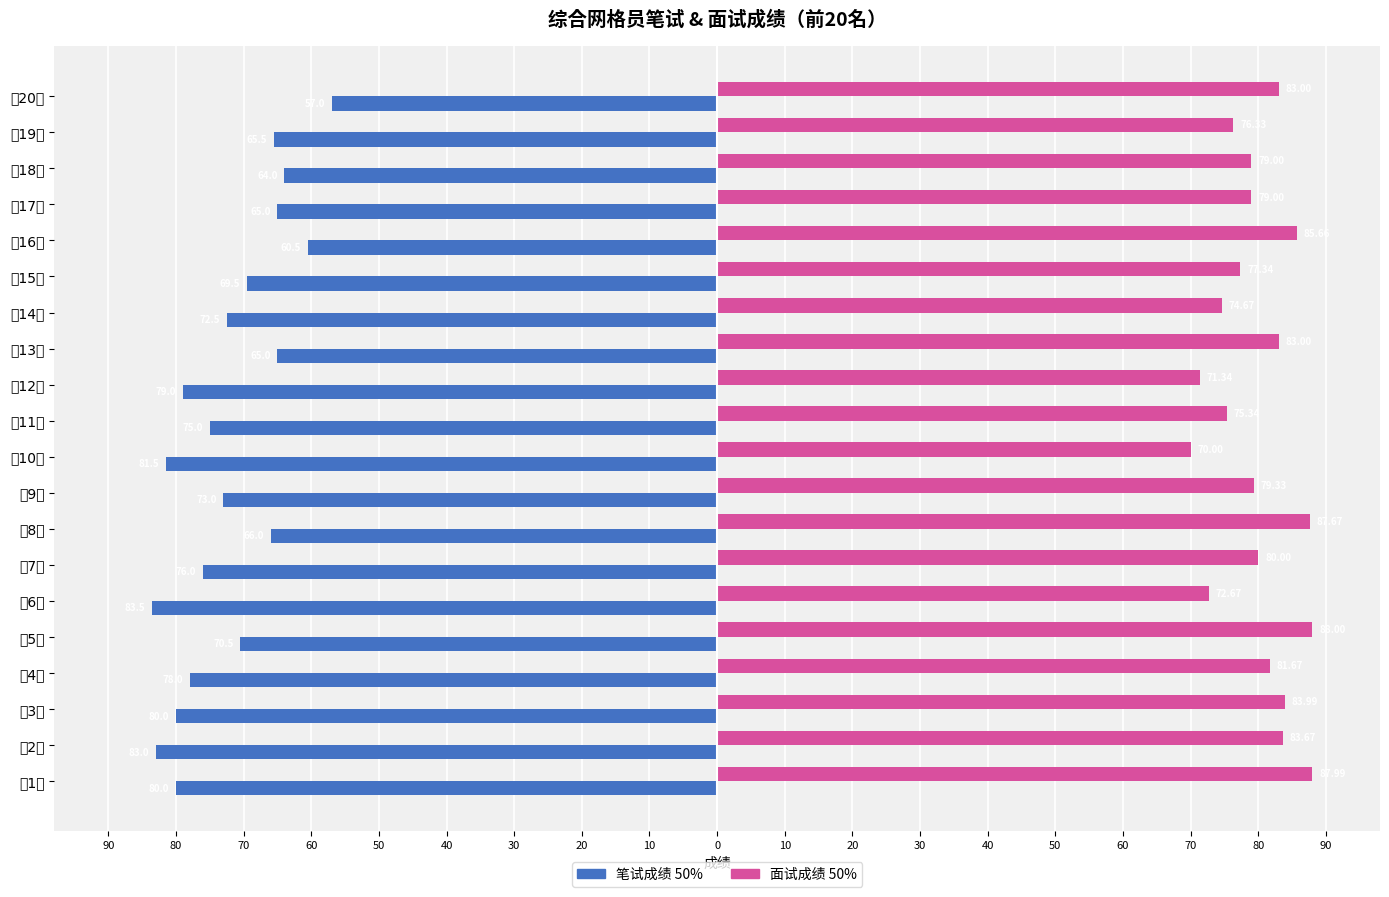

What are all the series names shown in the legend?

笔试成绩 50%, 面试成绩 50%